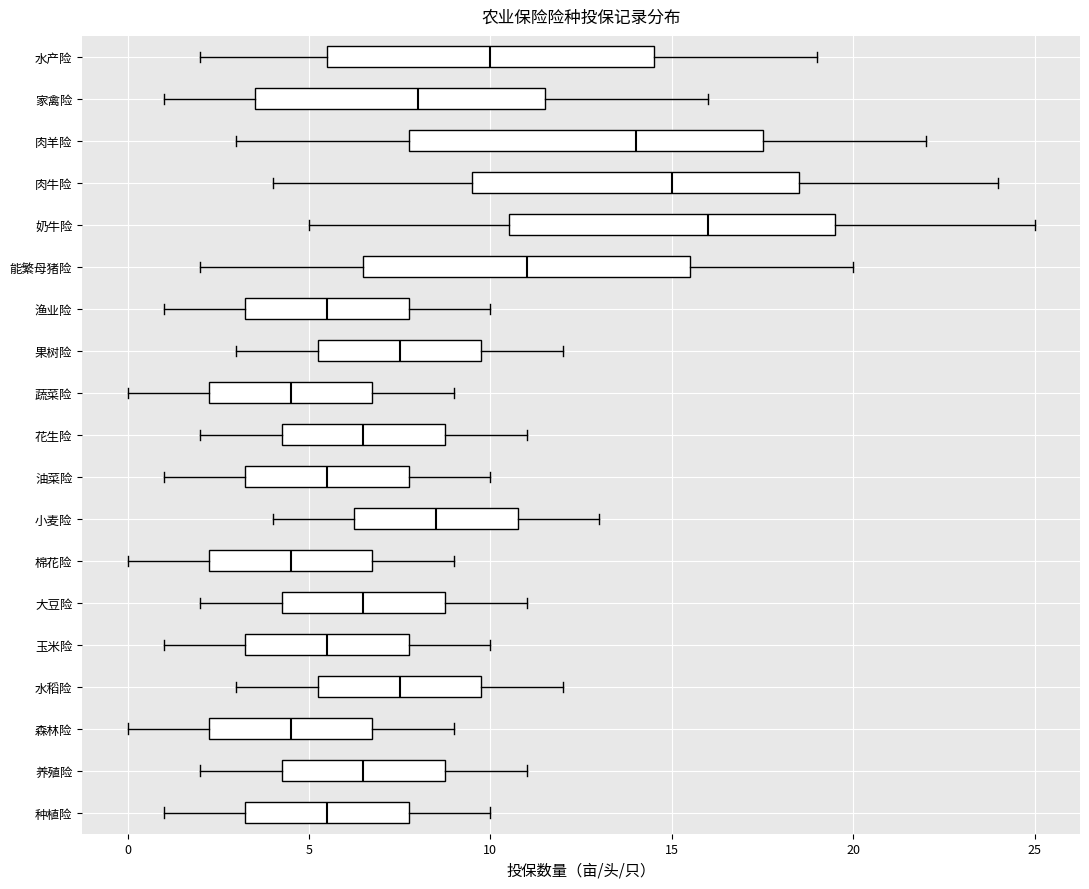

Reading bottom to top, transcribe this box plot: for each box, give where its median line is, the range the box spans, and where its two whiskers end, as read against the x-axis. The values are not printed on the chart, so give them approximately, as read against the axis.

种植险: median 5.5, box 3.5 to 8.0, whiskers 1.0 to 10.0
养殖险: median 6.5, box 4.5 to 9.0, whiskers 2.0 to 11.0
森林险: median 4.5, box 2.5 to 7.0, whiskers 0.0 to 9.0
水稻险: median 7.5, box 5.5 to 10.0, whiskers 3.0 to 12.0
玉米险: median 5.5, box 3.5 to 8.0, whiskers 1.0 to 10.0
大豆险: median 6.5, box 4.5 to 9.0, whiskers 2.0 to 11.0
棉花险: median 4.5, box 2.5 to 7.0, whiskers 0.0 to 9.0
小麦险: median 8.5, box 6.5 to 11.0, whiskers 4.0 to 13.0
油菜险: median 5.5, box 3.5 to 8.0, whiskers 1.0 to 10.0
花生险: median 6.5, box 4.5 to 9.0, whiskers 2.0 to 11.0
蔬菜险: median 4.5, box 2.5 to 7.0, whiskers 0.0 to 9.0
果树险: median 7.5, box 5.5 to 10.0, whiskers 3.0 to 12.0
渔业险: median 5.5, box 3.5 to 8.0, whiskers 1.0 to 10.0
能繁母猪险: median 11.0, box 6.5 to 15.5, whiskers 2.0 to 20.0
奶牛险: median 16.0, box 10.5 to 19.5, whiskers 5.0 to 25.0
肉牛险: median 15.0, box 9.5 to 18.5, whiskers 4.0 to 24.0
肉羊险: median 14.0, box 8.0 to 17.5, whiskers 3.0 to 22.0
家禽险: median 8.0, box 3.5 to 11.5, whiskers 1.0 to 16.0
水产险: median 10.0, box 5.5 to 14.5, whiskers 2.0 to 19.0